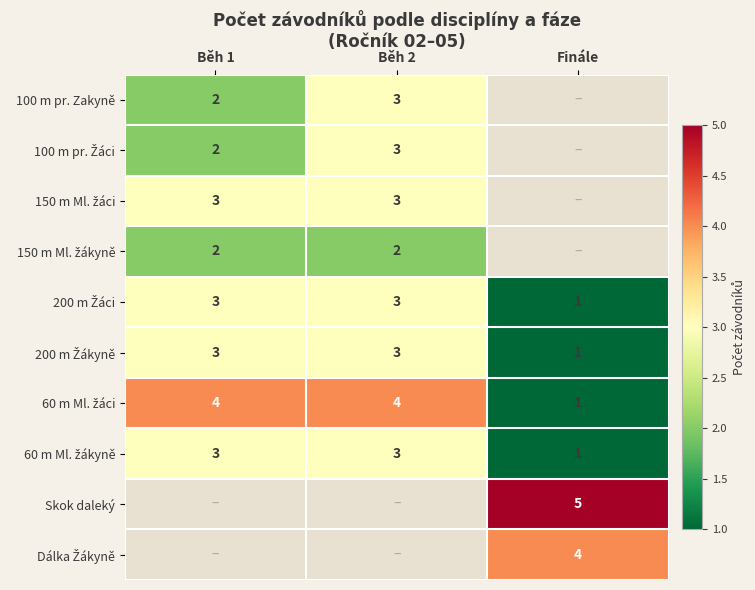

Is it true that 100 m pr. Zakyně equals 1 at Běh 1?

False